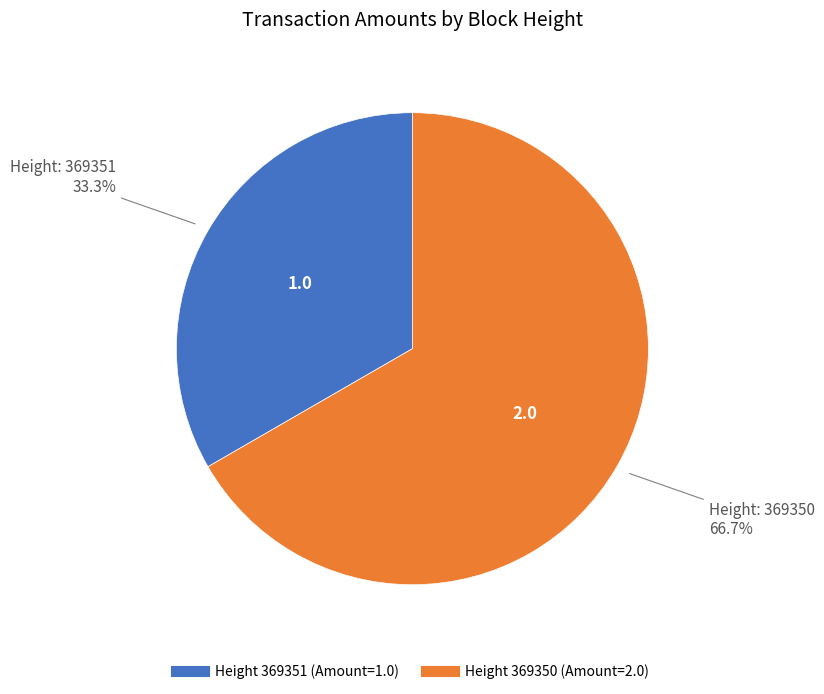

Does any single category account for the majority?

Yes